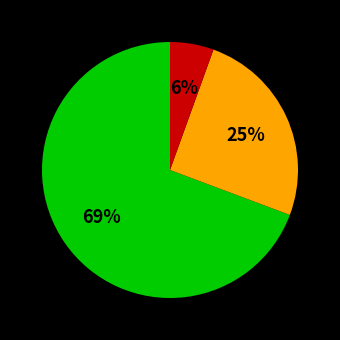

How many segments does this pie chart have?

3